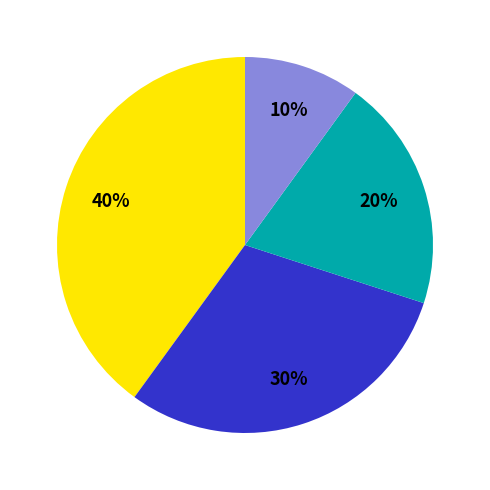

Is there a majority slice in this chart?

No